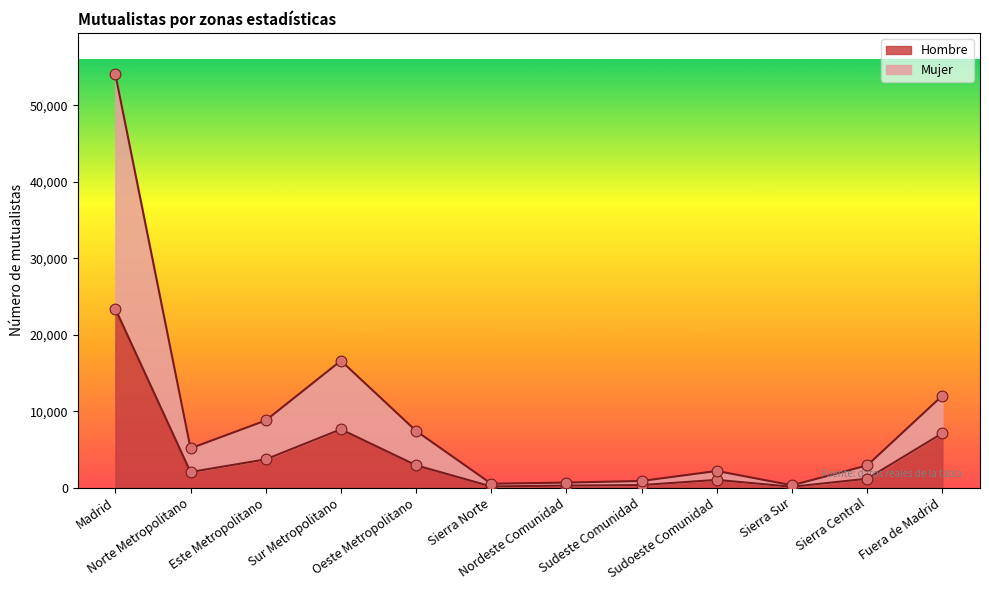

What is the total value across all series at Fuera de Madrid?

19173